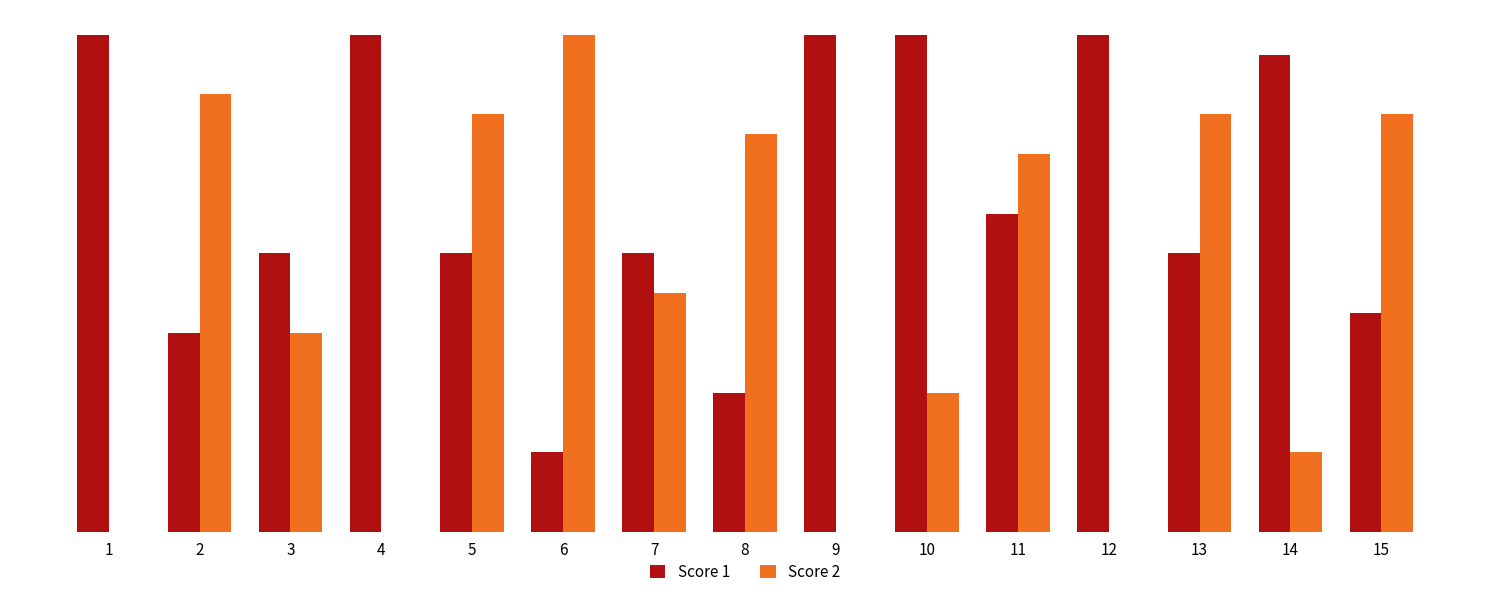

Between 3 and 14, which is larger?

14